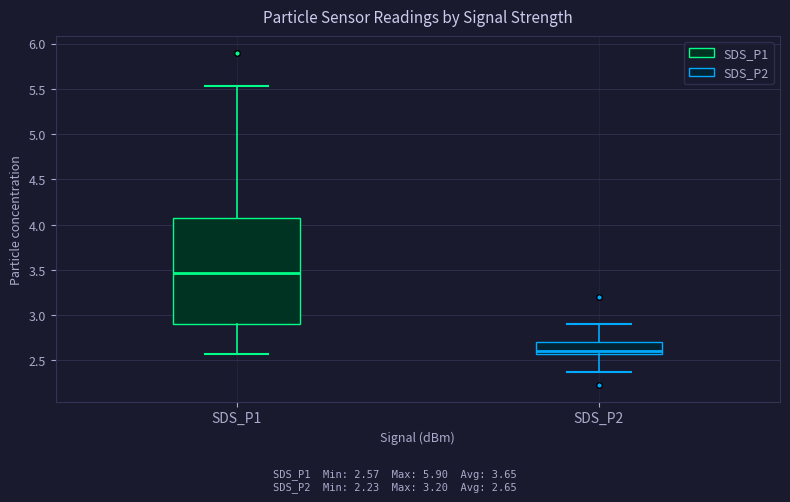

Reading left to right, read every box against the y-axis: the position of its median line, the range the box covers, and the ends of its whiskers. The values are not printed on the chart, so give them approximately, as read against the axis.

SDS_P1: median 3.45, box 2.90 to 4.05, whiskers 2.55 to 5.55
SDS_P2: median 2.60, box 2.55 to 2.70, whiskers 2.35 to 2.90